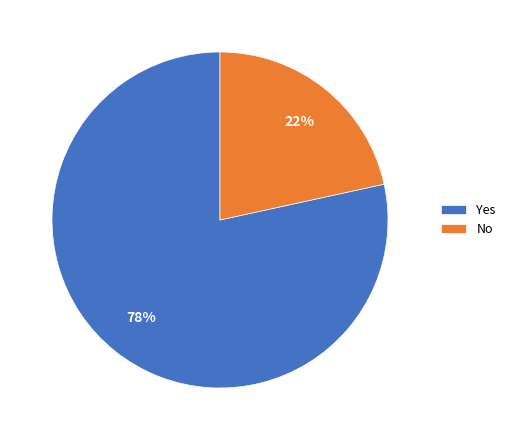

The Yes slice represents 78% of the pie. True or false?

True